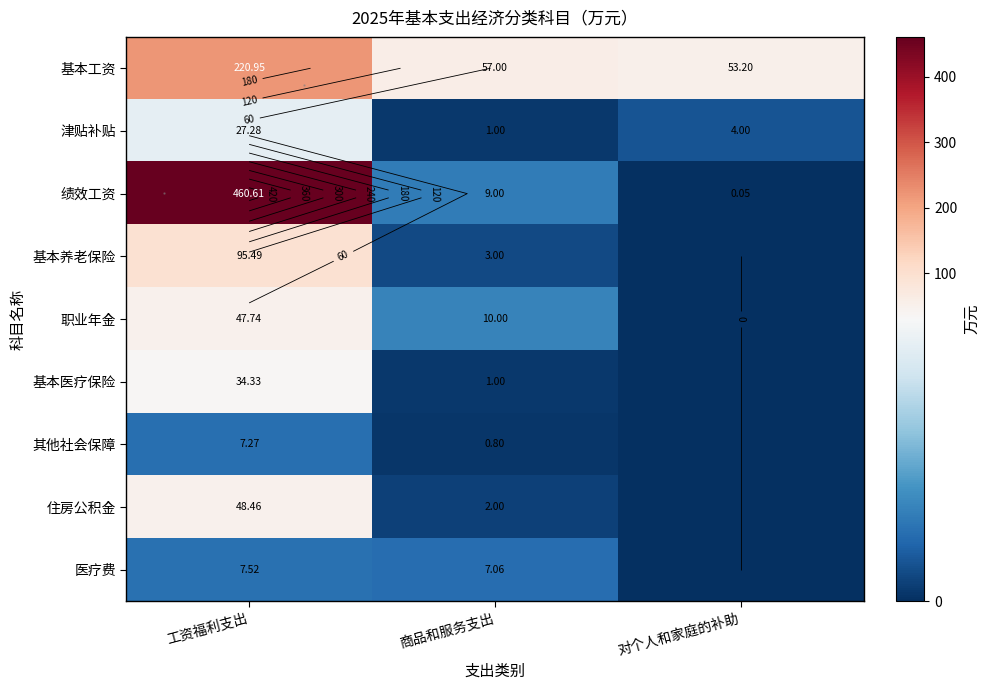

What is the difference between the highest and lowest values at 0?

167.8